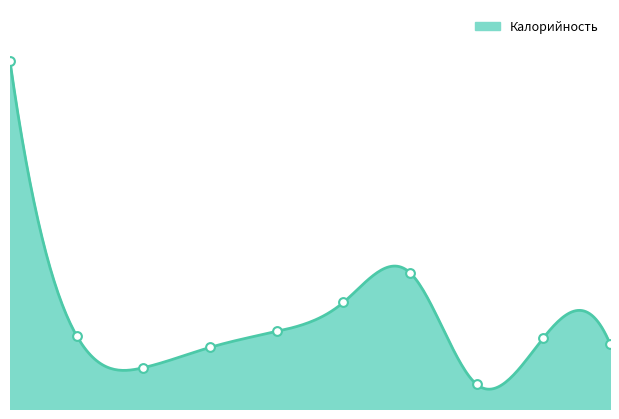

What is the change in value from 2 to 3?

+28